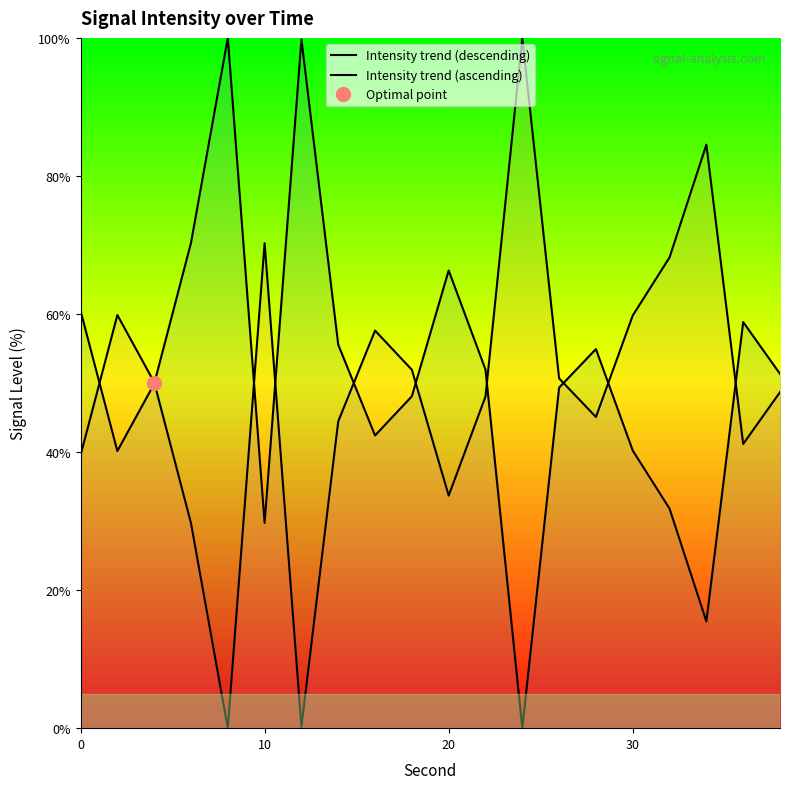

How many data points in Intensity trend (descending) are less than 50?

10